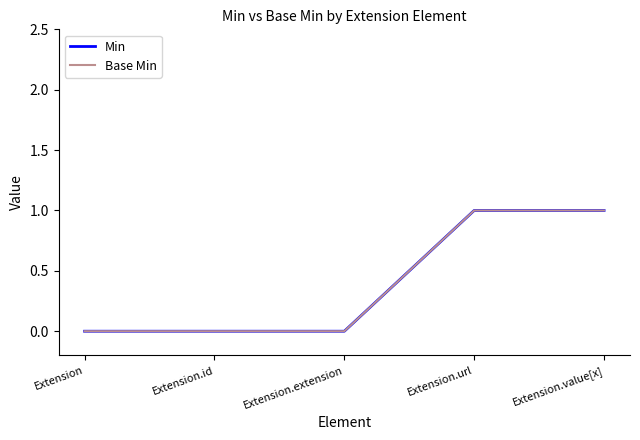

Does the chart display data point markers on the line(s)?

No